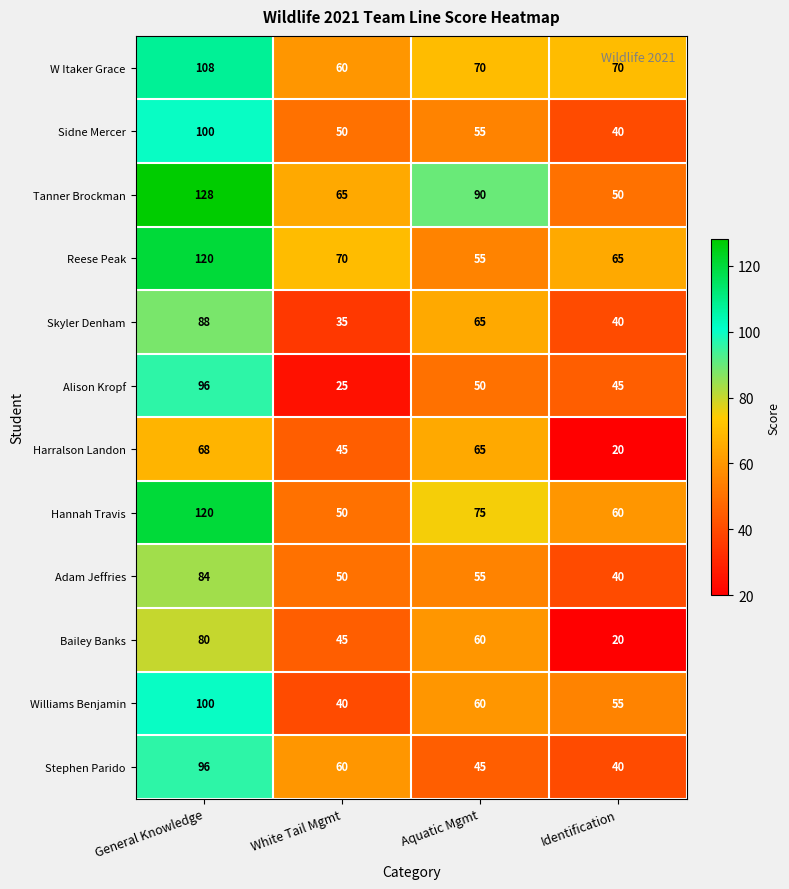

Rank the categories by Bailey Banks value from lowest to highest.

Identification, White Tail Mgmt, Aquatic Mgmt, General Knowledge